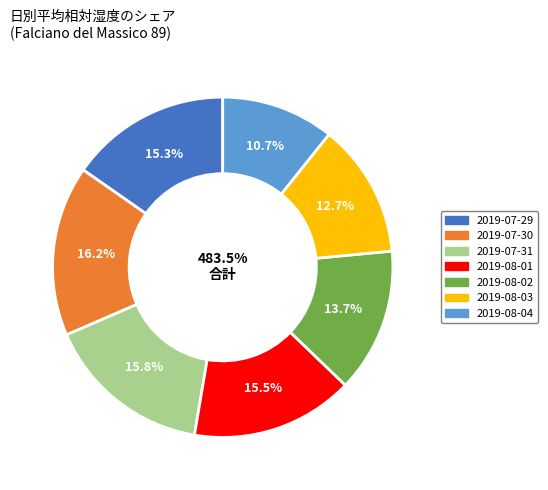

The 2019-08-01 slice represents 30% of the pie. True or false?

False